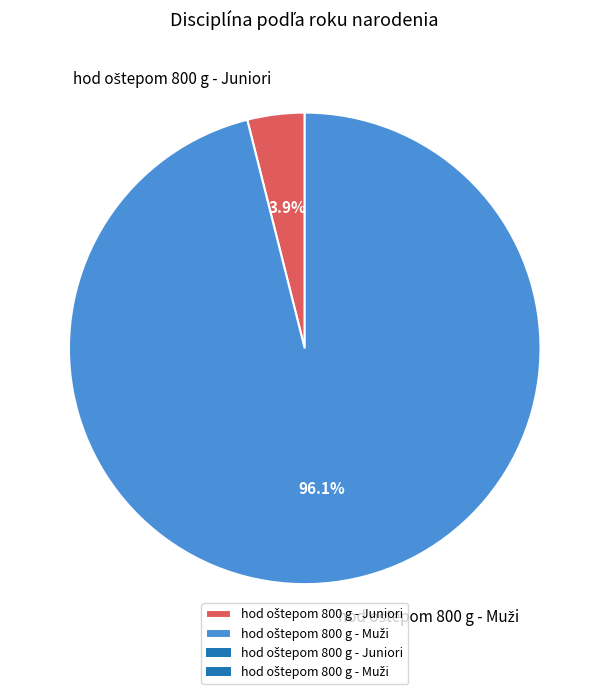

Is there any slice that represents more than half of the pie?

Yes